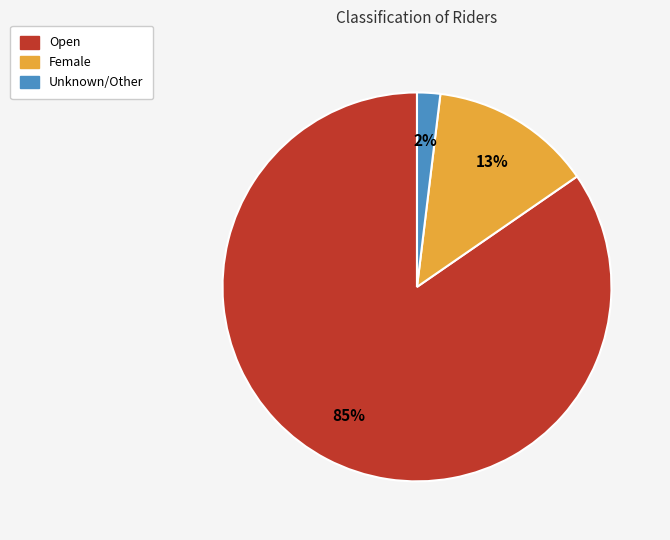

How many slices are in this pie chart?

3